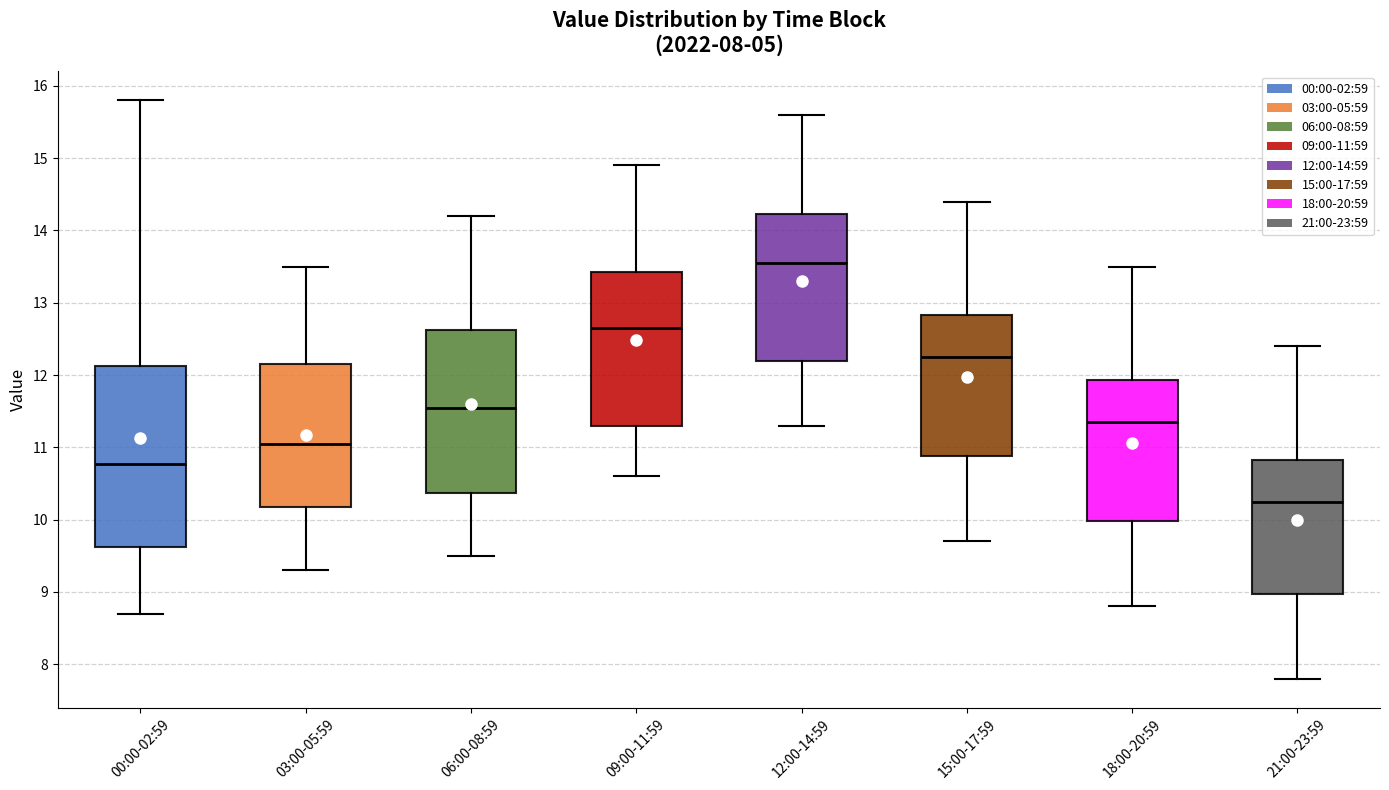

Which box has the highest median line?

12:00-14:59